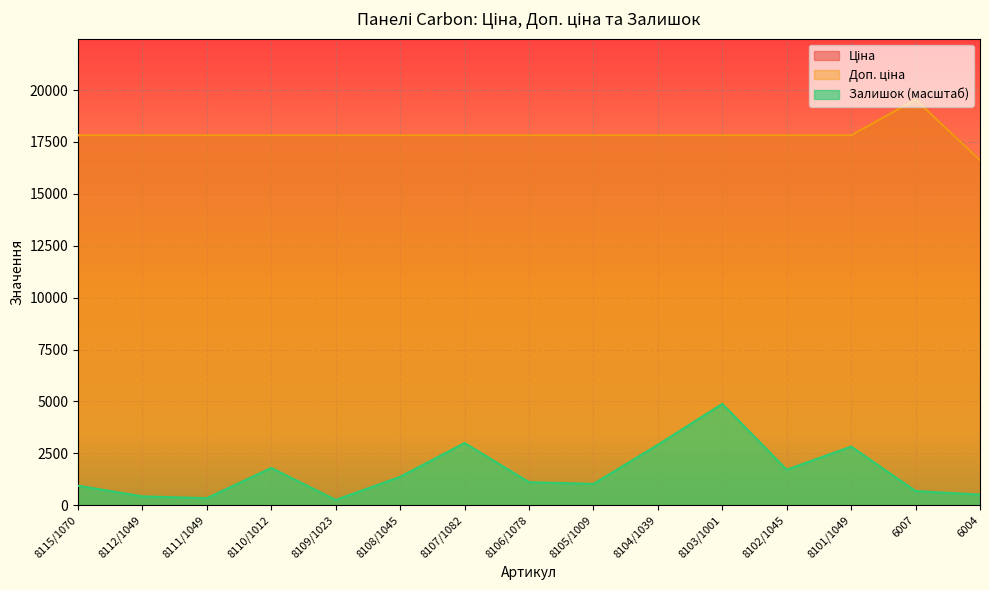

True or false: Залишок and Доп. ціна cross at least once.

False